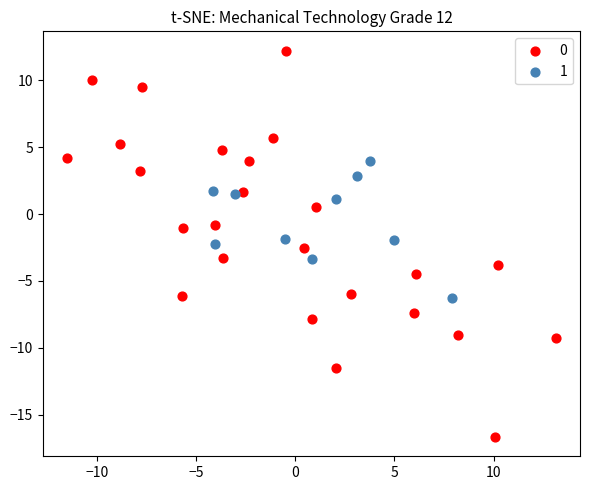

What are all the series names shown in the legend?

0, 1